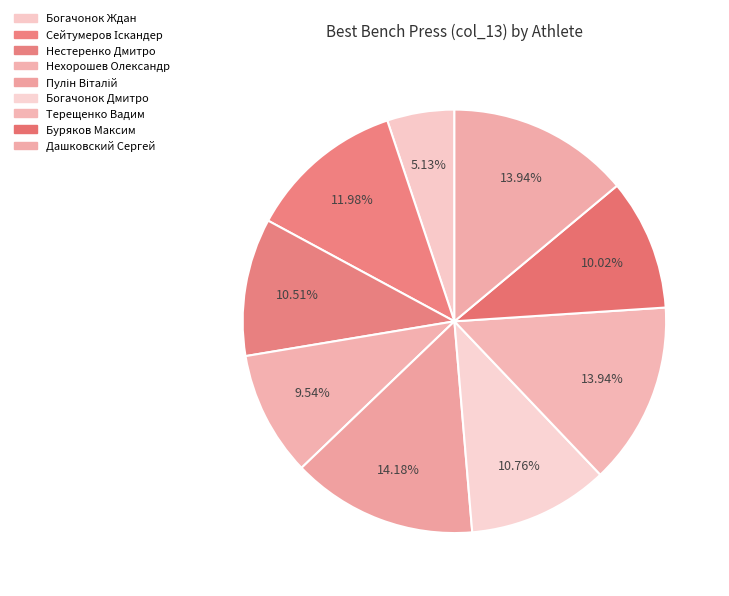

To the nearest percent, what is the average slice percentage?

11%